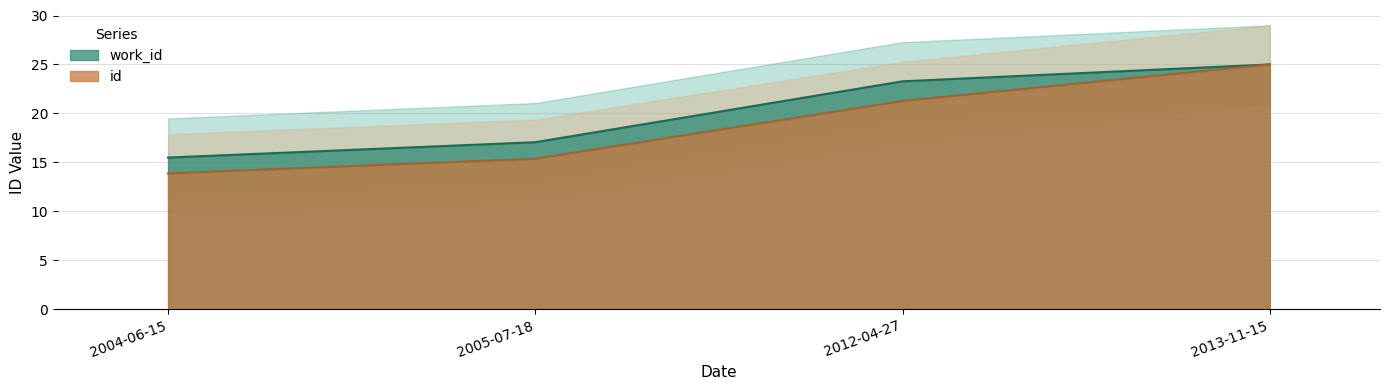

What is the maximum value for id?

25.0